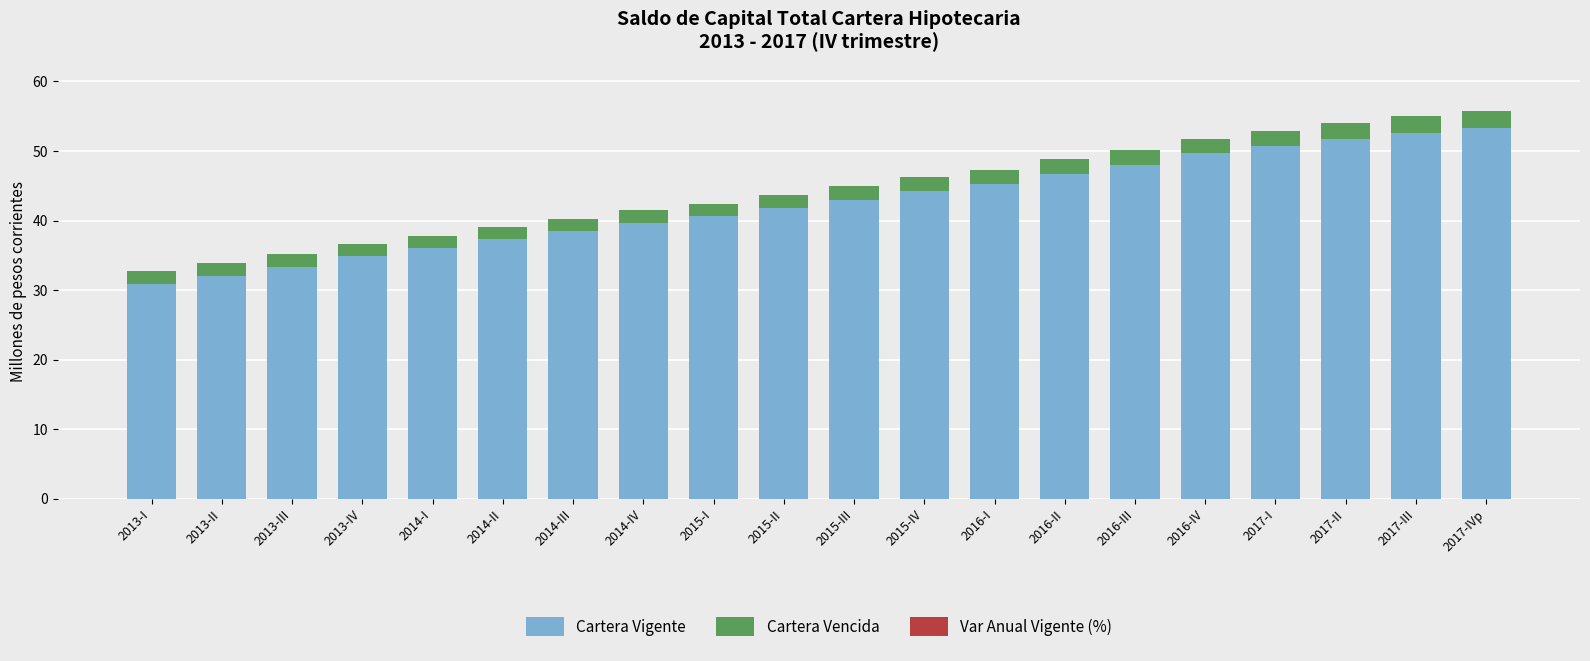

The Cartera Vigente series shows 68.9 at 2016-I. True or false?

False